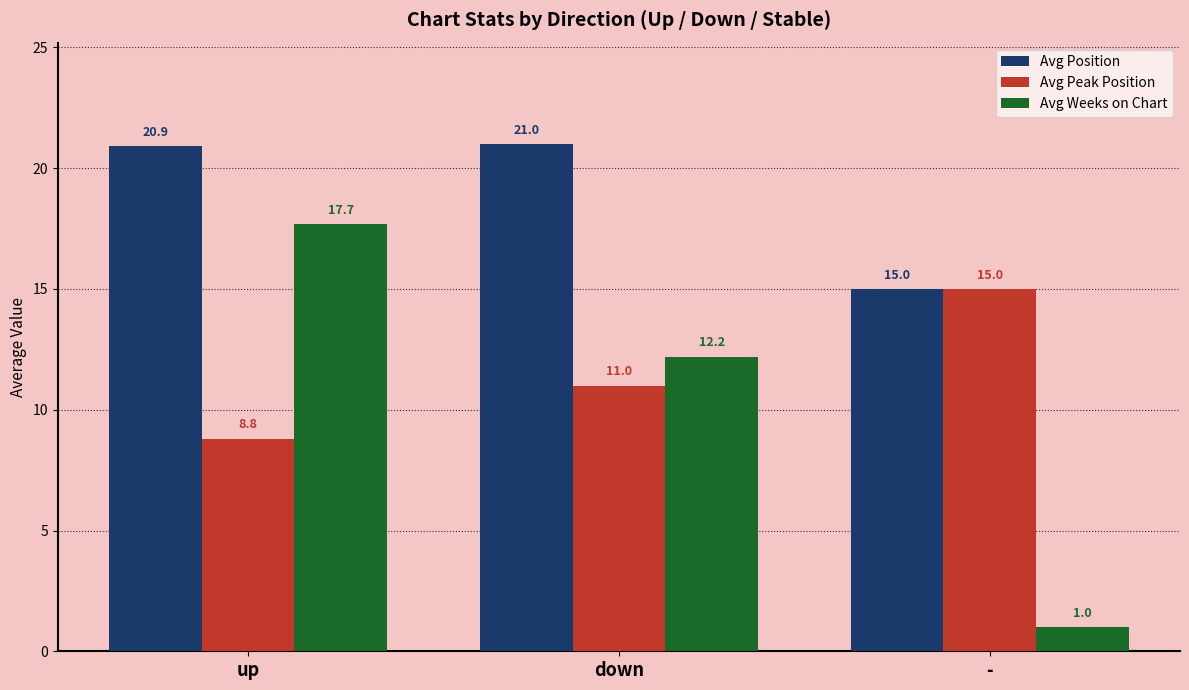

What is the label of the 2nd bar from the right?

down